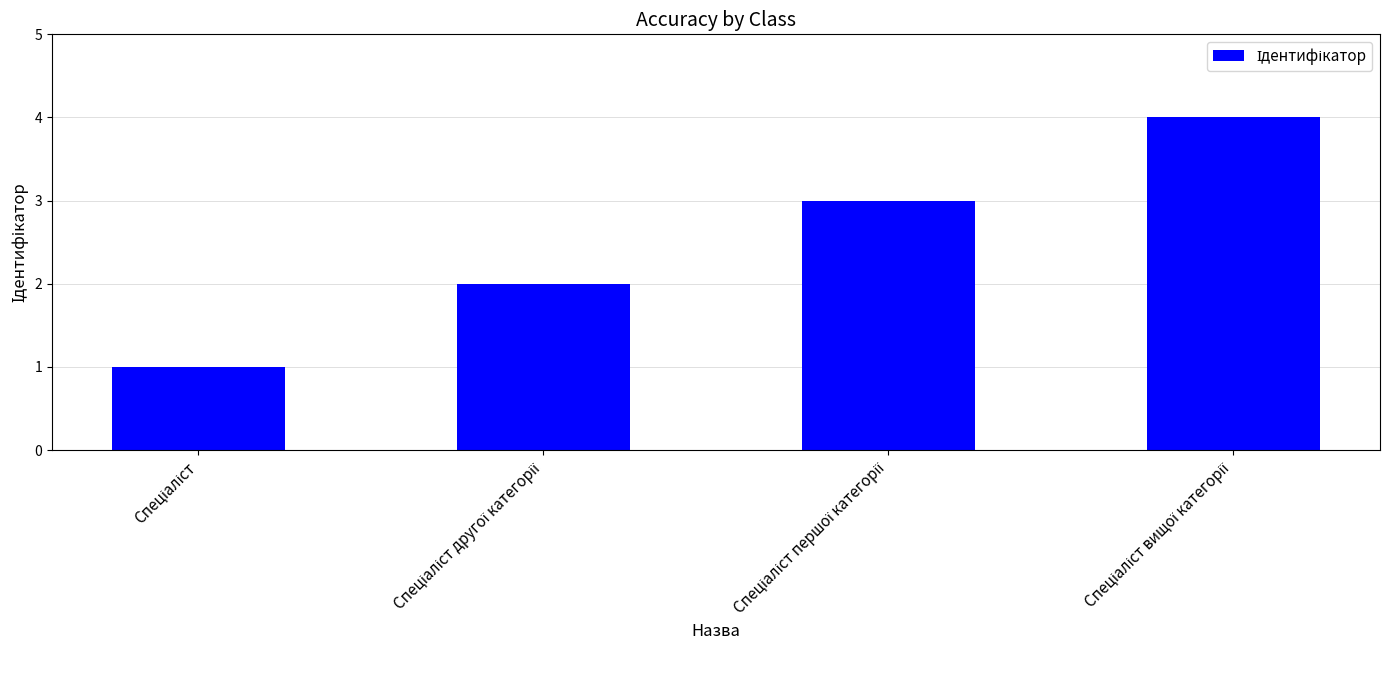

What is the maximum value shown in the chart?

4